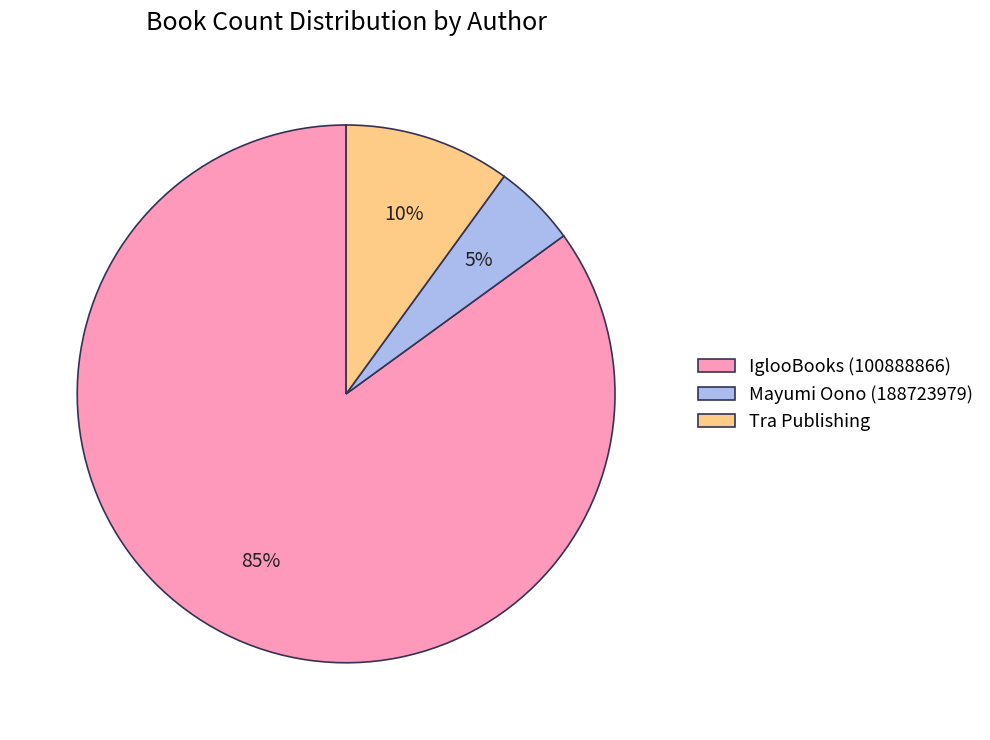

What is the majority slice?

IglooBooks (100888866)